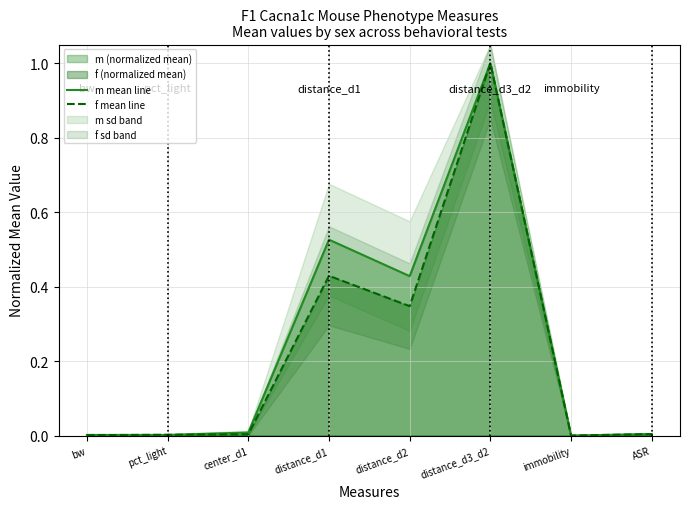

List the series in order of their peak value, lowest first.

m mean line, f mean line